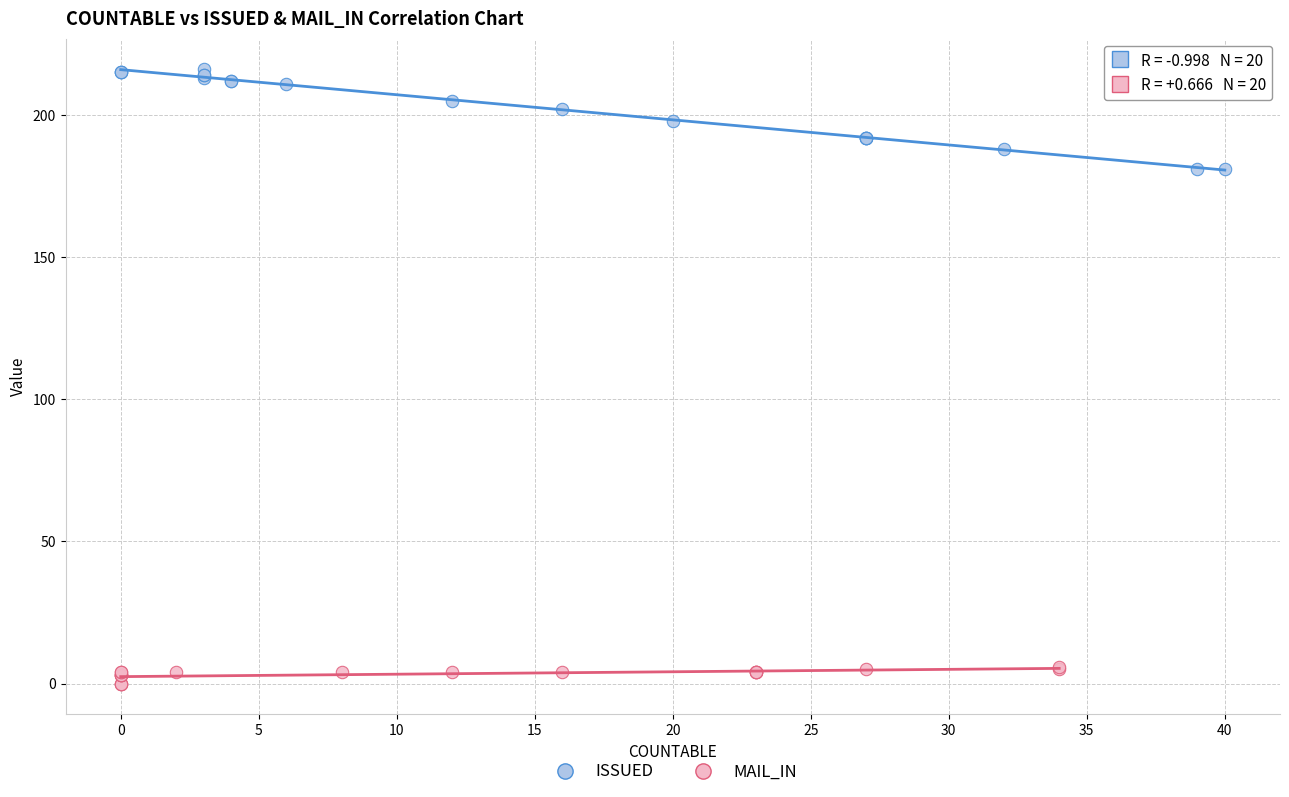

Which series contains the highest Y value?

ISSUED